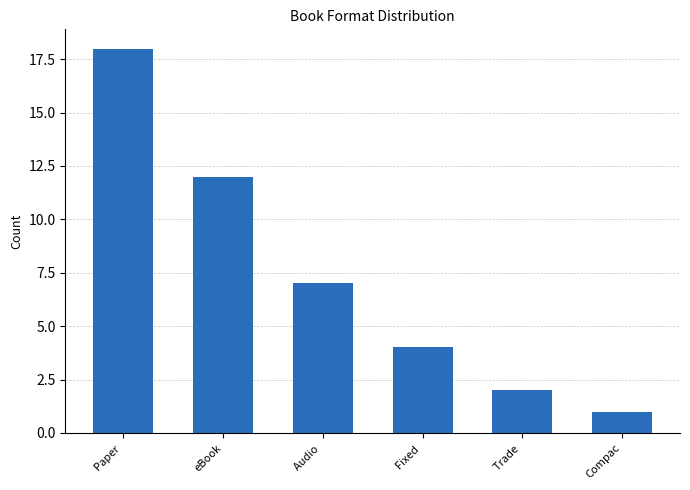

What is the label of the 2nd bar from the left?

eBook